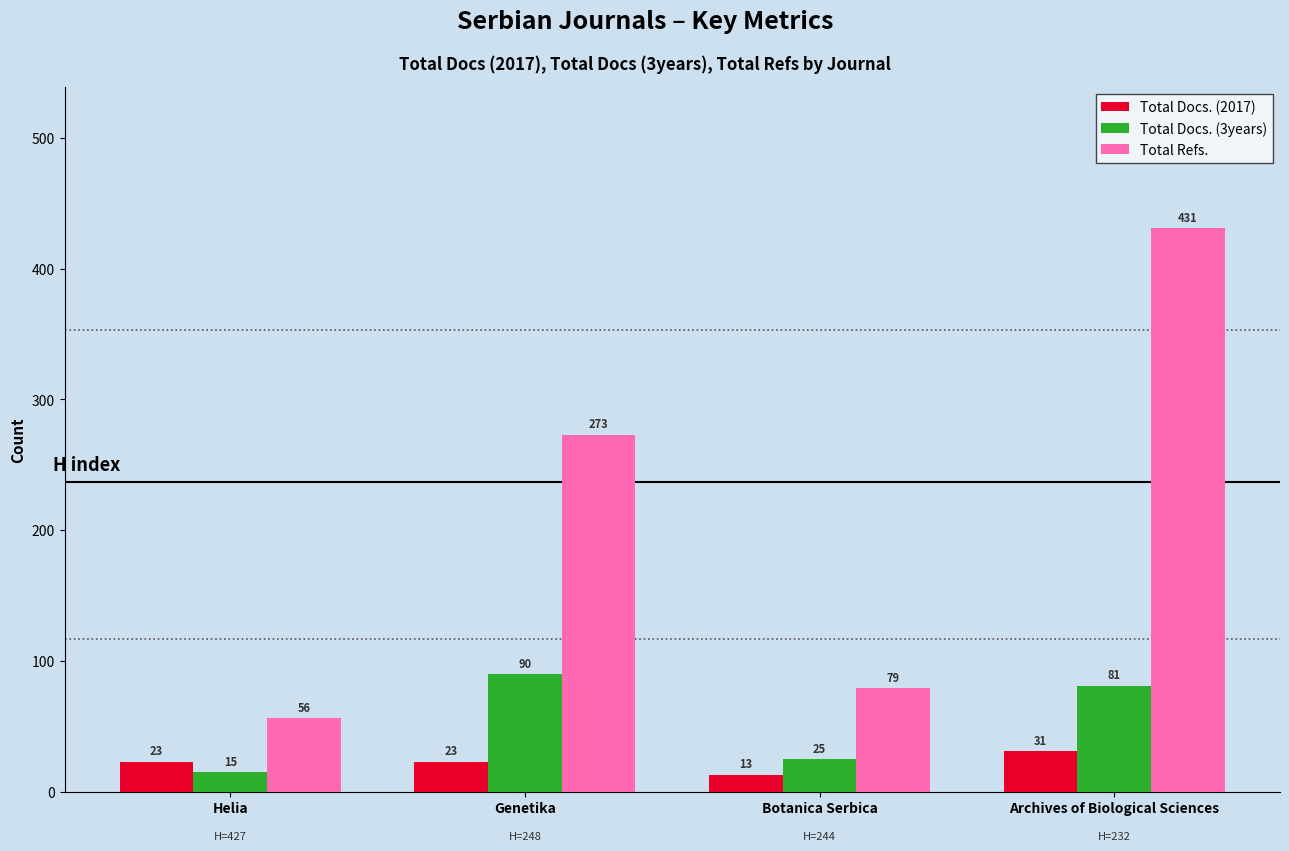

List the series in order of their peak value, lowest first.

Total Docs. (2017), Total Docs. (3years), Total Refs.